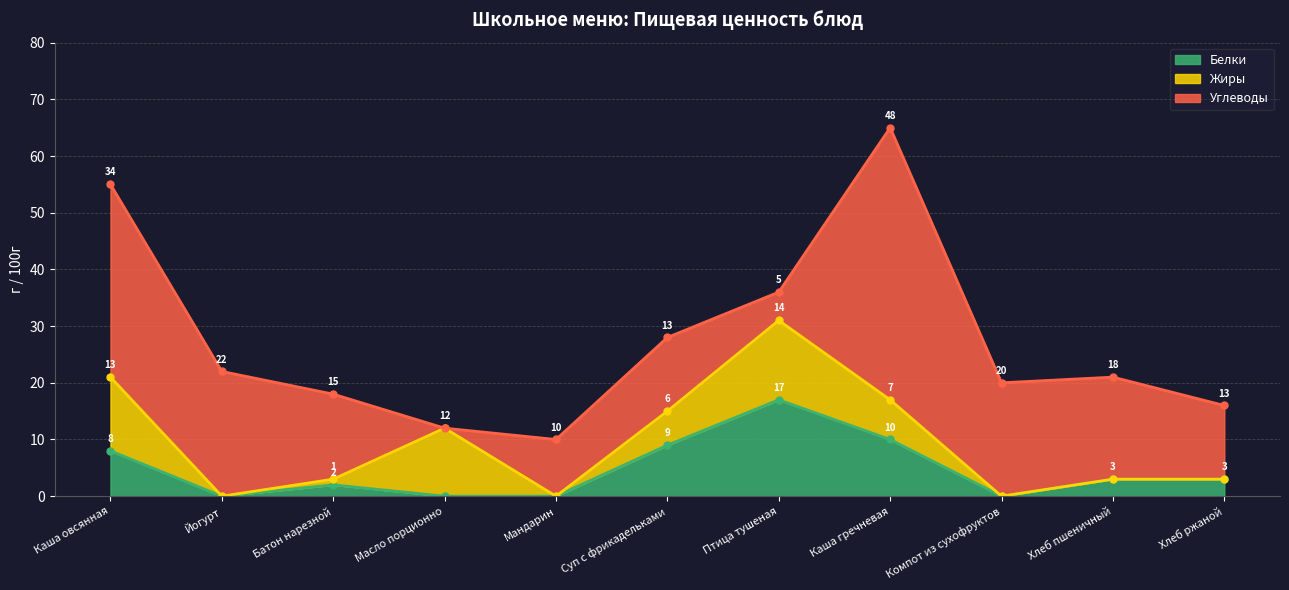

Rank the categories by Жиры value from highest to lowest.

Птица тушеная, Каша овсянная, Масло порционно, Каша гречневая, Суп с фрикадельками, Батон нарезной, Йогурт, Мандарин, Компот из сухофруктов, Хлеб пшеничный, Хлеб ржаной